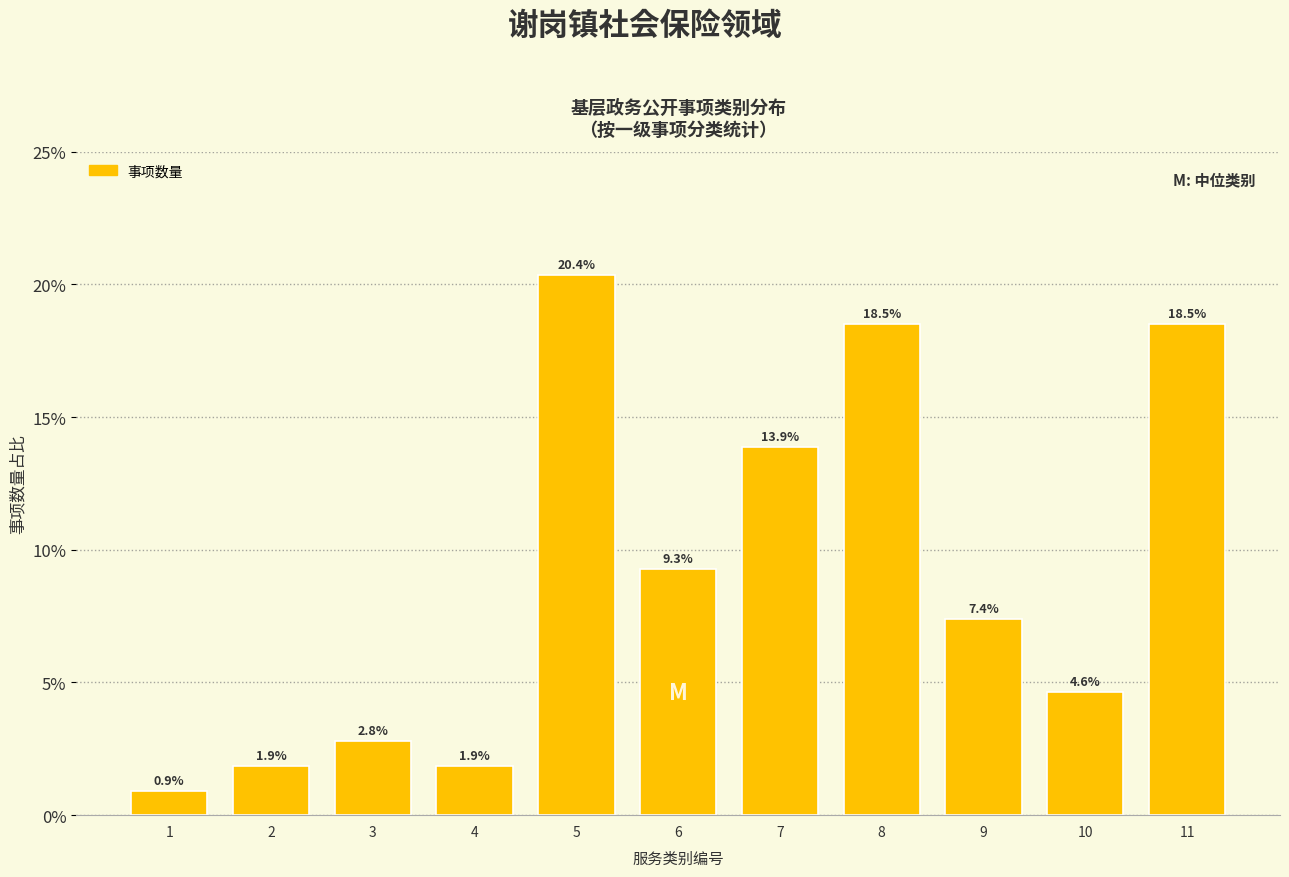

Reading left to right, extract all data points from this chart.

1=0.9	2=1.9	3=2.8	4=1.9	5=20.4	6=9.3	7=13.9	8=18.5	9=7.4	10=4.6	11=18.5